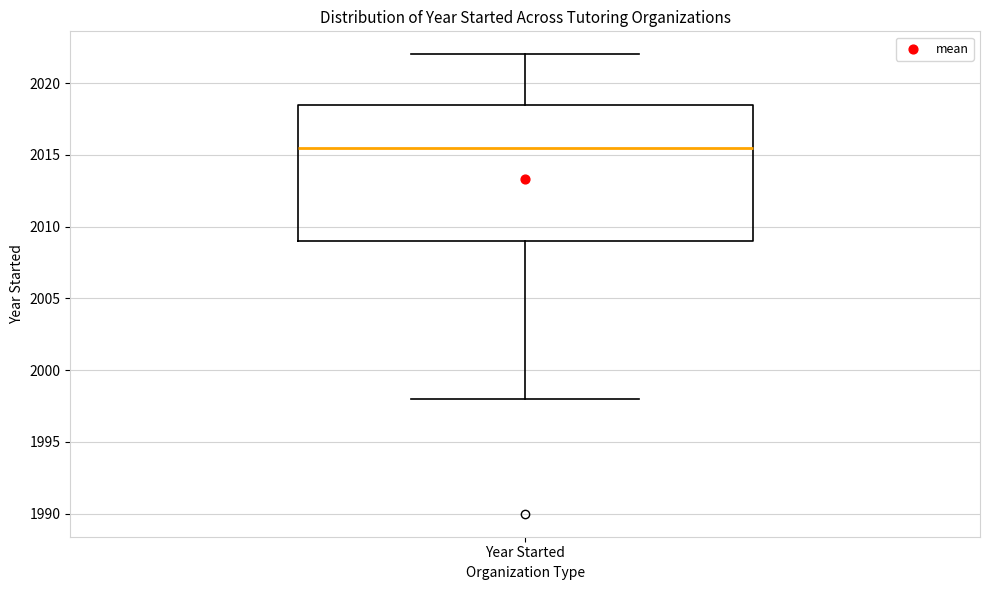

Transcribe this box plot: give where the median line is, the range the box spans, and where the two whiskers end, as read against the y-axis. The values are not printed on the chart, so give them approximately, as read against the axis.

median 2015.5, box 2009.0 to 2018.5, whiskers 1998.0 to 2022.0